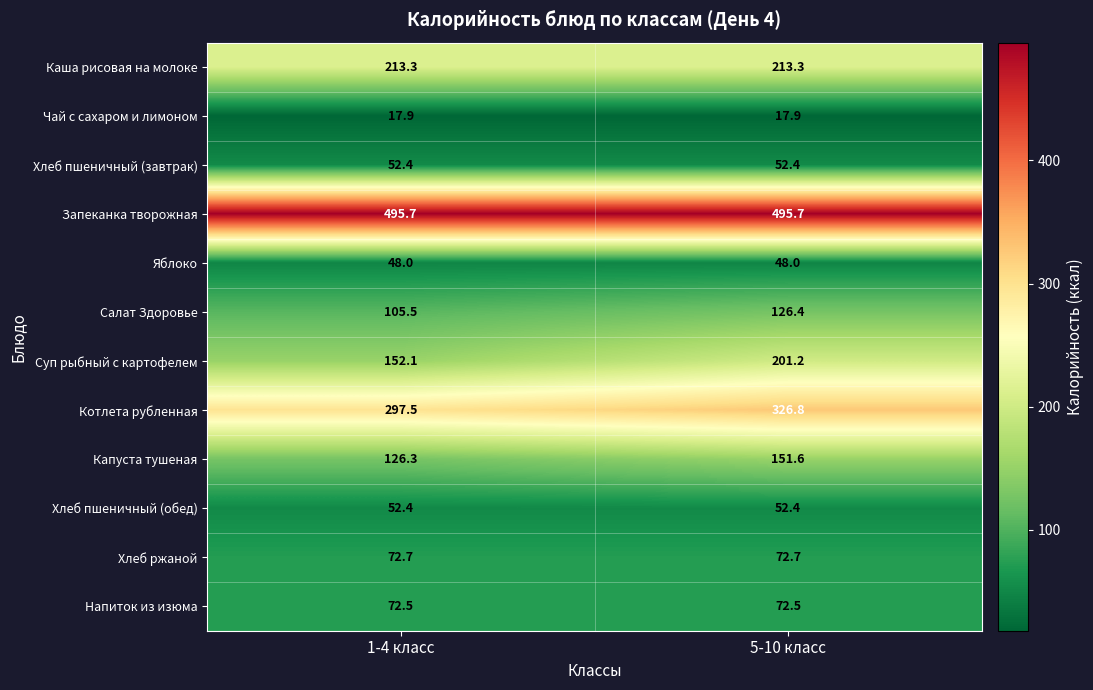

Which series has the largest range (max minus min)?

Суп рыбный с картофелем